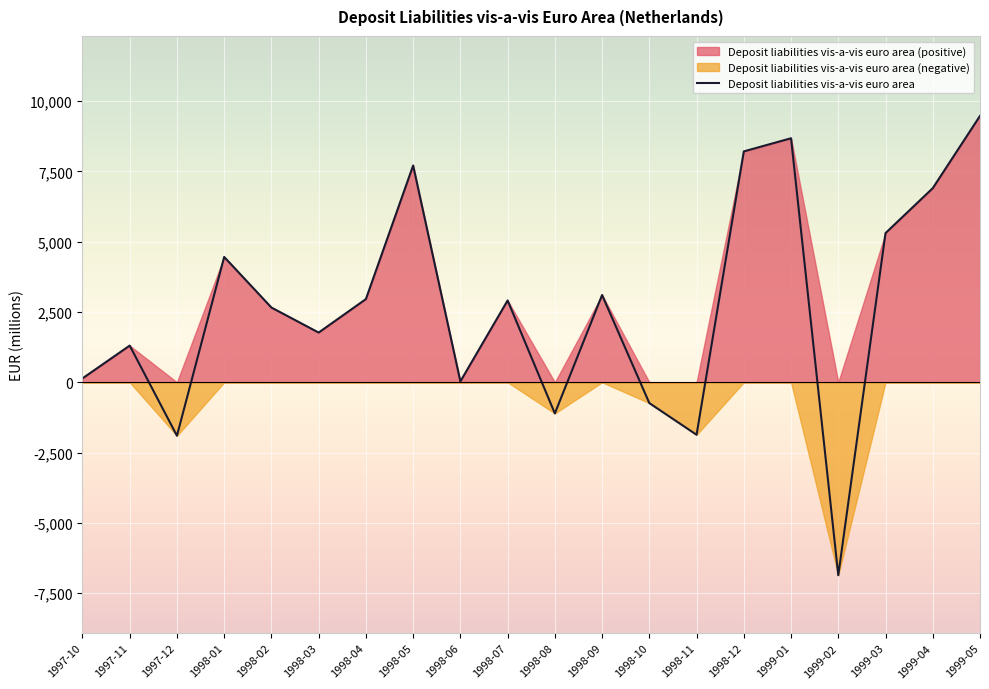

What is the ratio of the value at 1998-07 to the value at 1998-12?

0.4